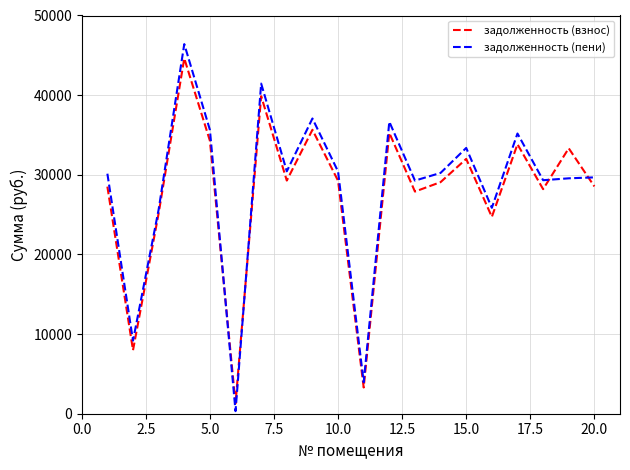

Which series has the widest spread of values?

задолженность (пени)